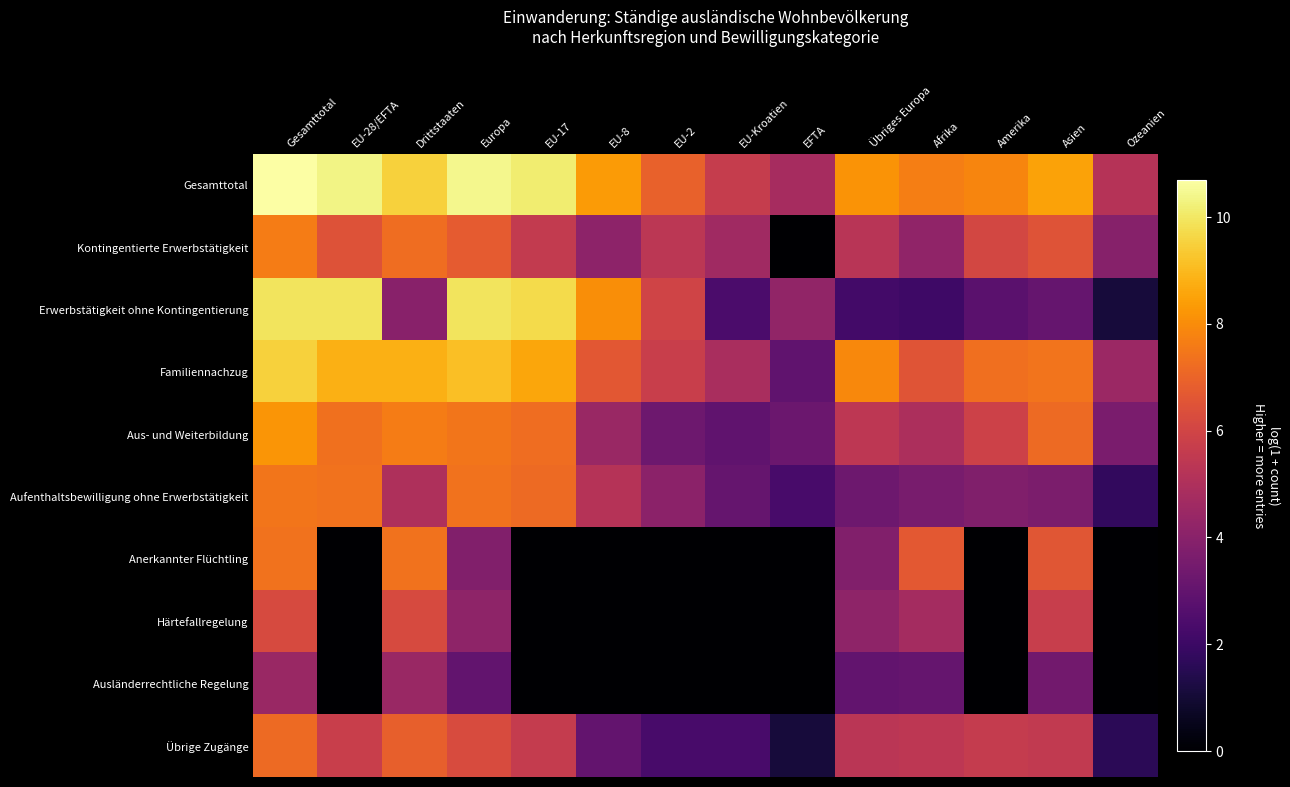

Which series has the largest range (max minus min)?

Erwerbstätigkeit ohne Kontingentierung